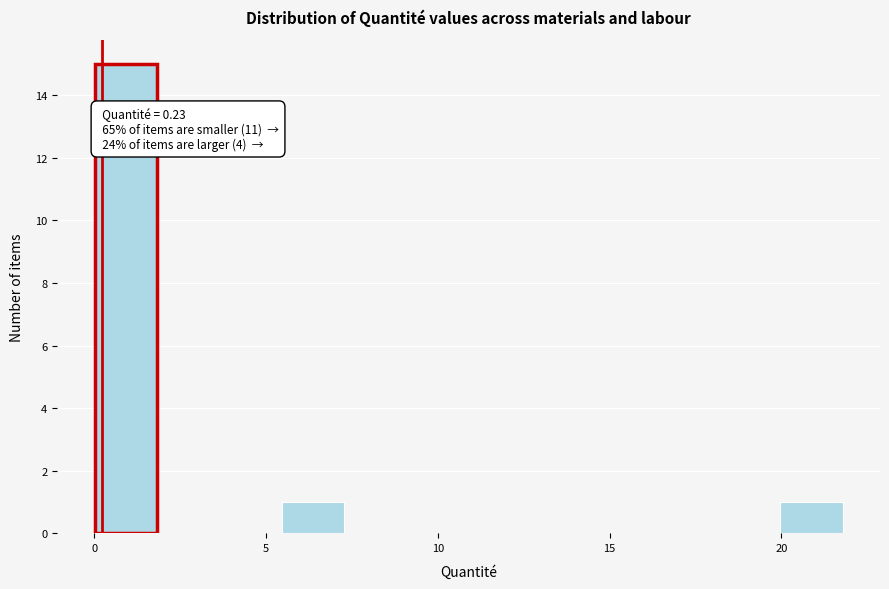

Around what value on the x-axis is the tallest bar? Give the approximate position of its centre, as read against the axis.

1.0